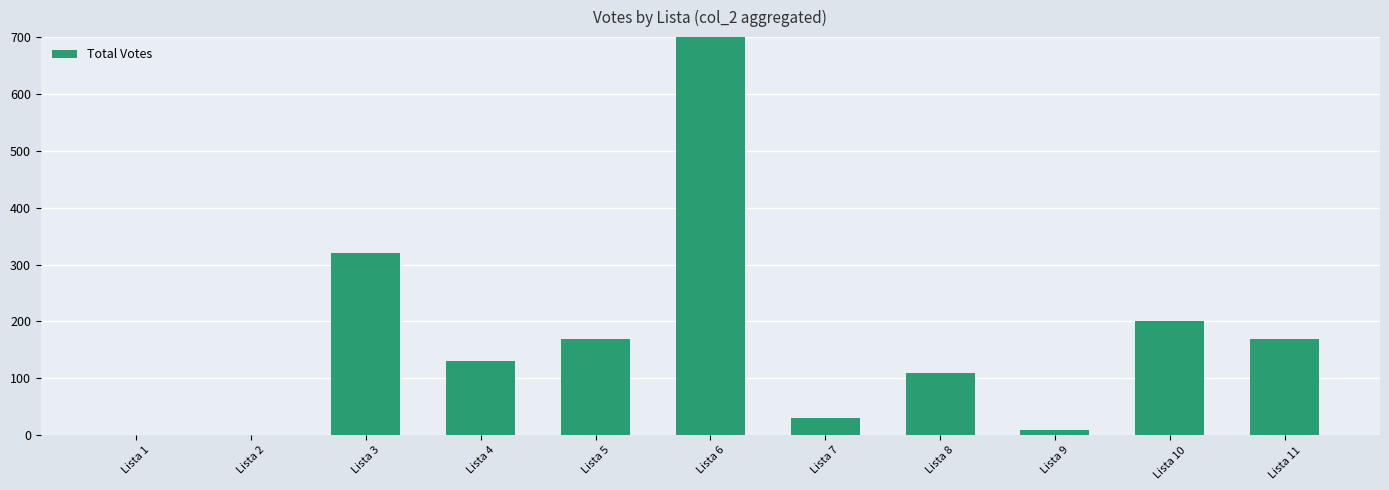

Reading left to right, list all the values displayed in this chart.

0	0	320	130	170	1030	30	110	10	200	170